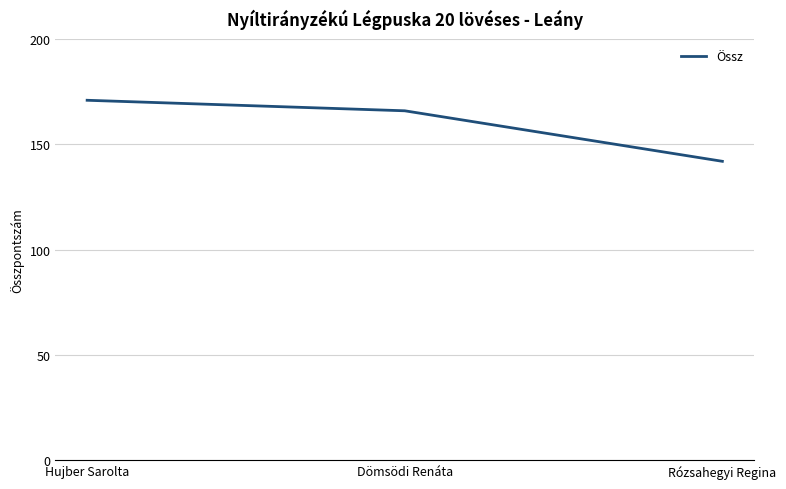

List the labels in order of value, smallest first.

Rózsahegyi Regina, Dömsödi Renáta, Hujber Sarolta